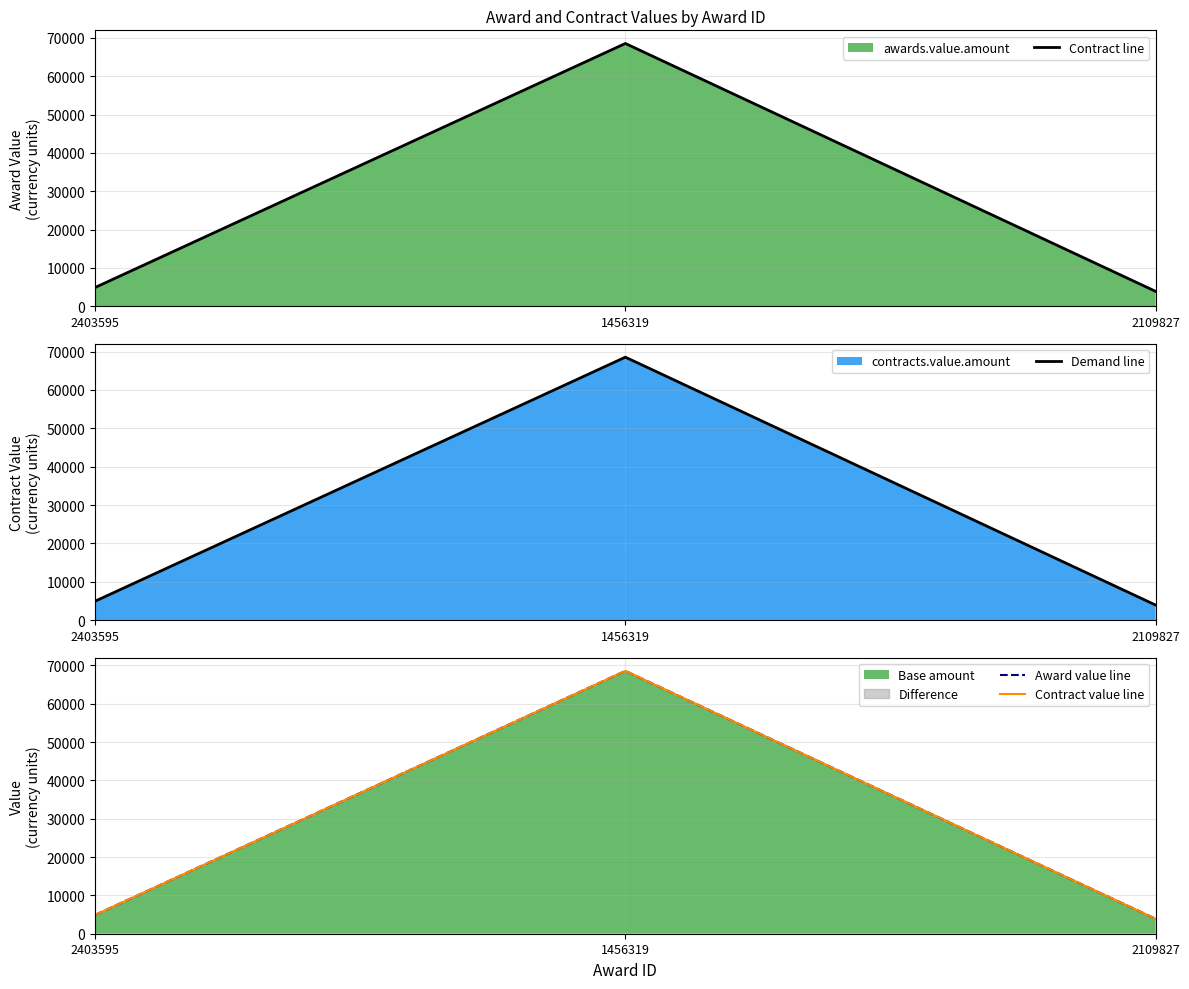

Does the chart have visible grid lines?

Yes